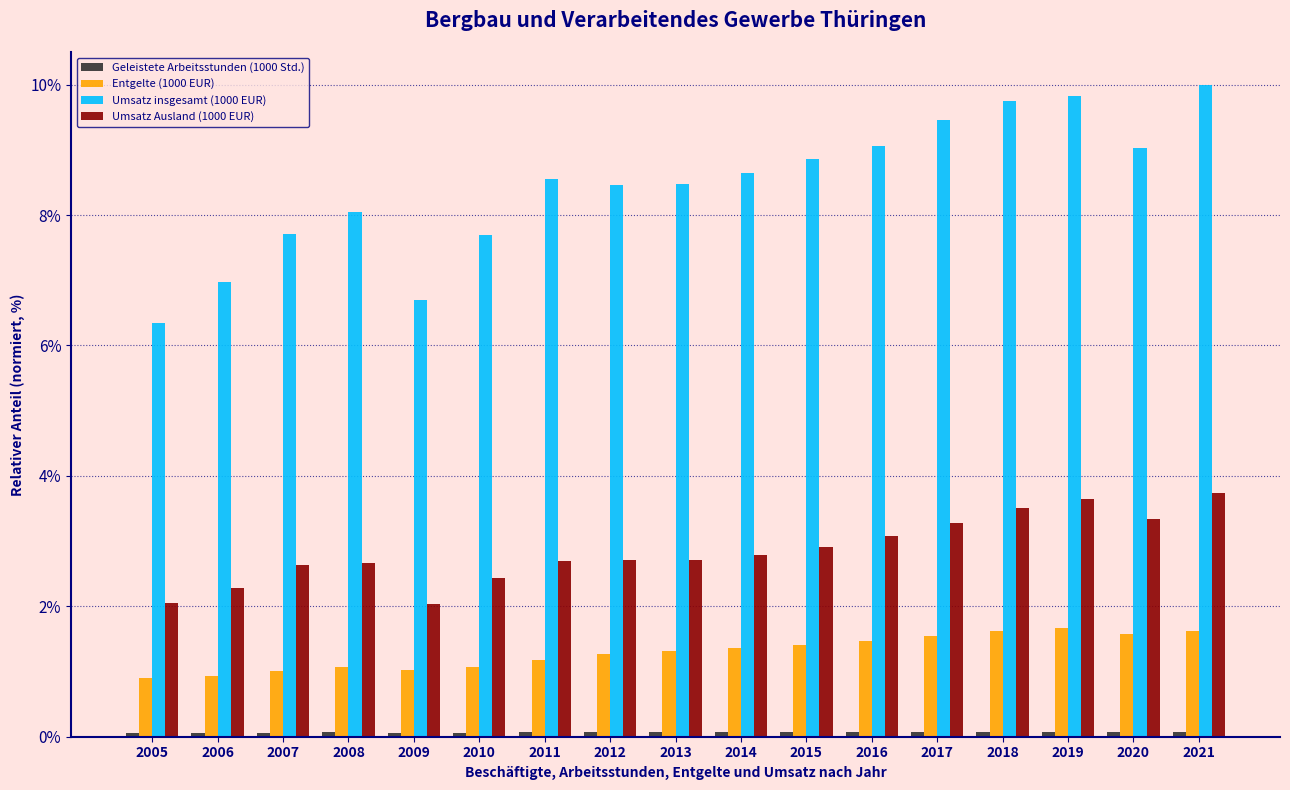

What is the average value of the Umsatz Ausland (1000 EUR) series?

2.9